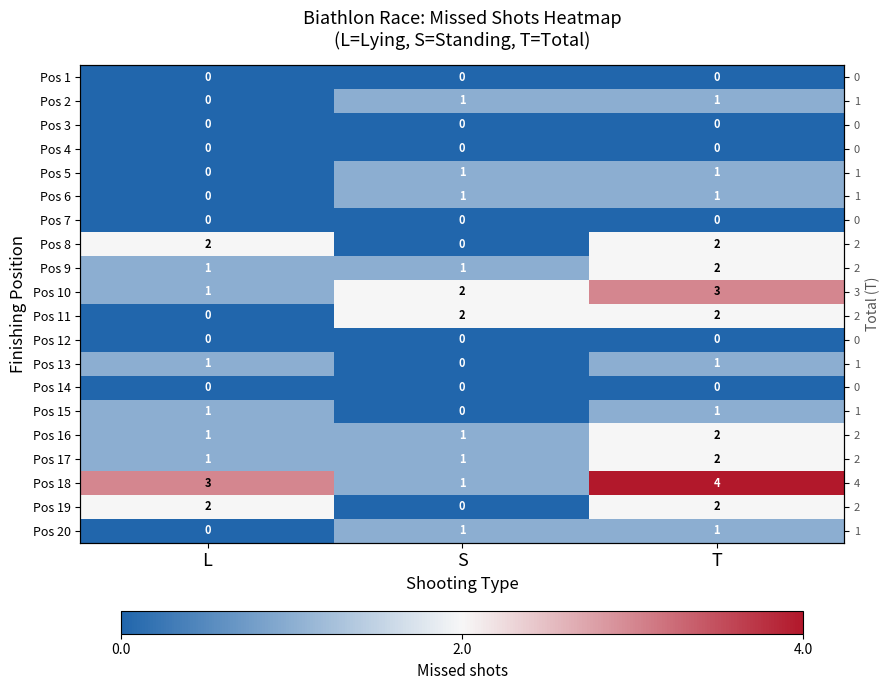

List the labels in order of Pos 14 value, smallest first.

L, S, T